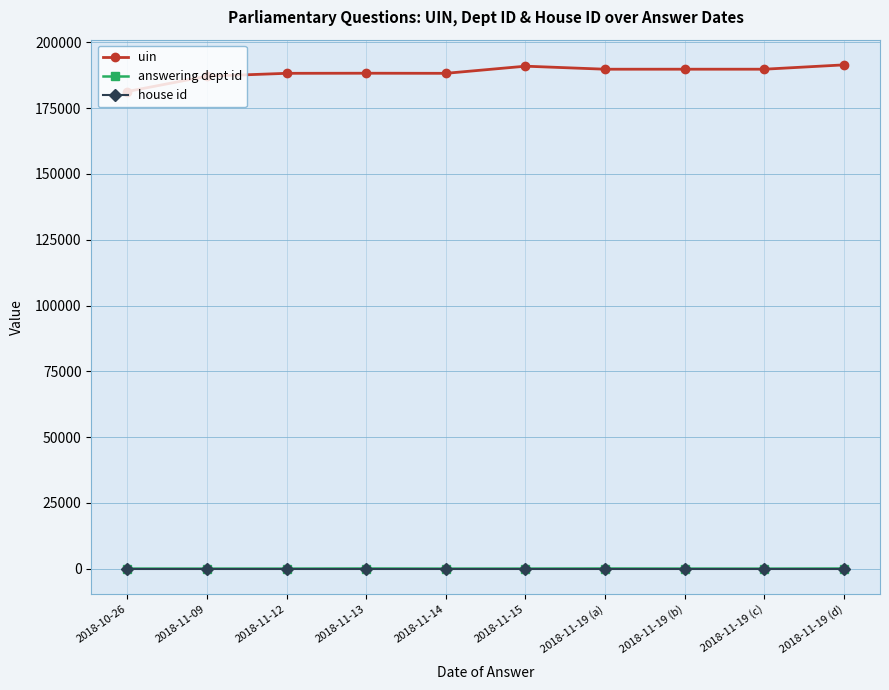

What is the difference between the uin values at 2018-11-19 (d) and 2018-10-26?

10138